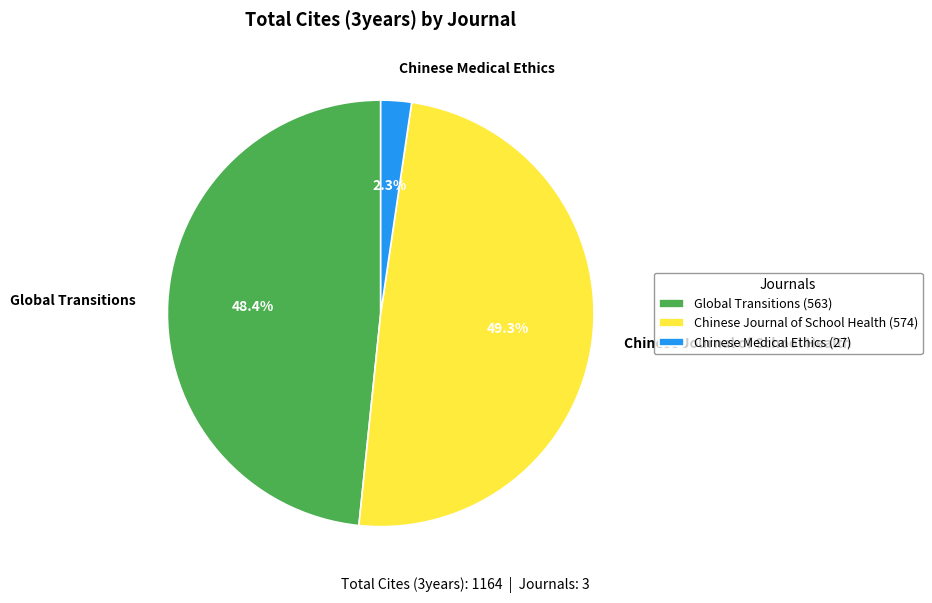

Which has a higher value, Chinese Medical Ethics or Global Transitions?

Global Transitions